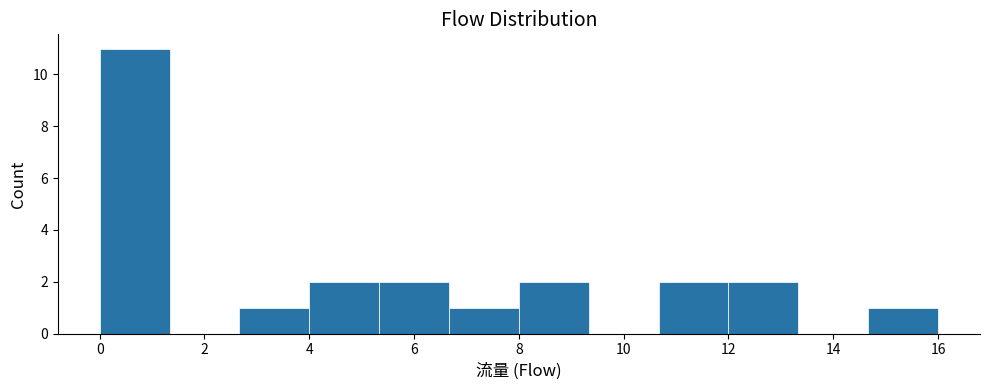

Which range on the x-axis has the tallest bar?

0.0 to 1.4